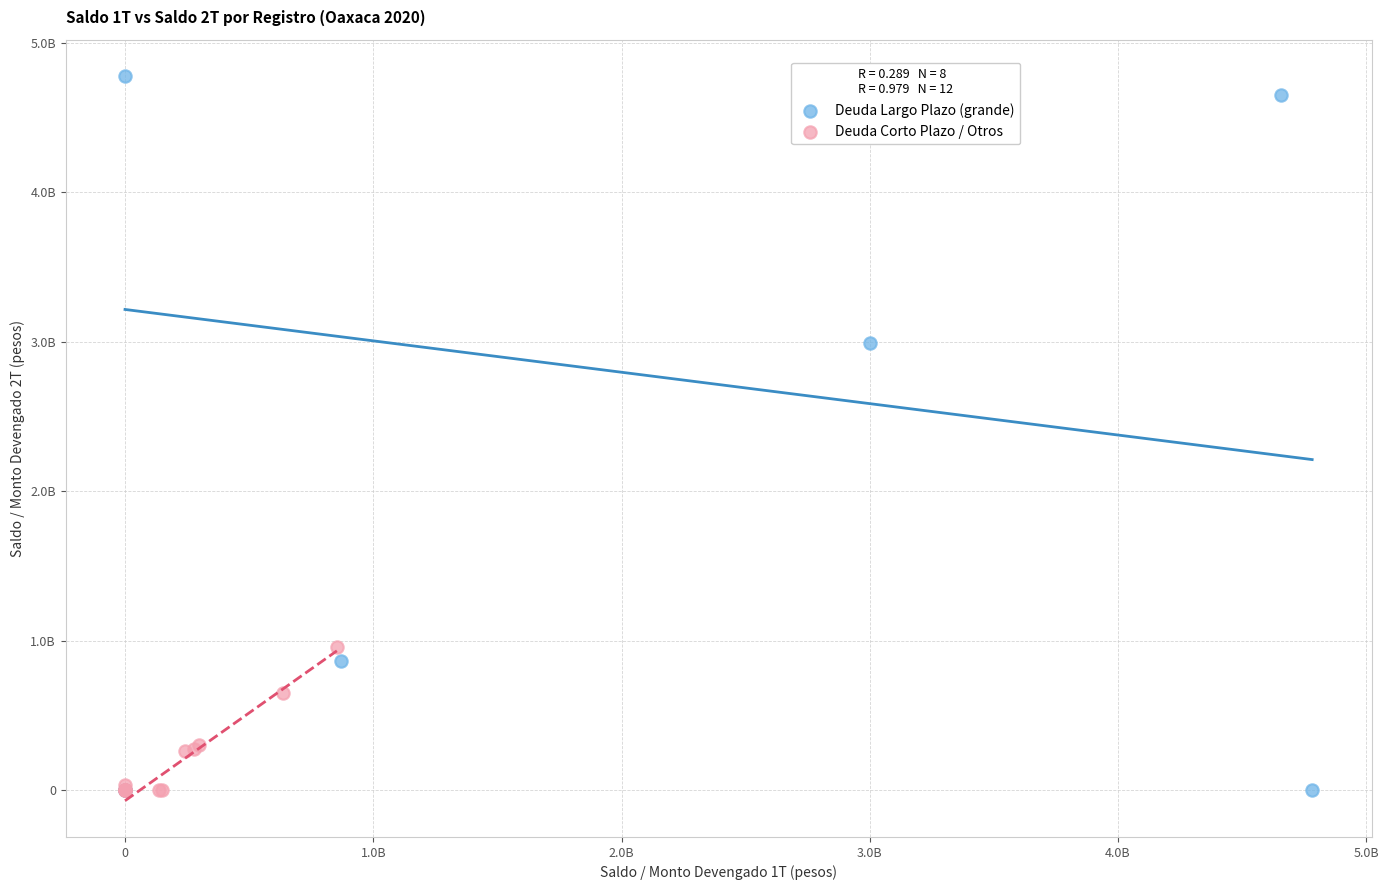

What are all the series names shown in the legend?

Deuda Largo Plazo (grande), Deuda Corto Plazo / Otros